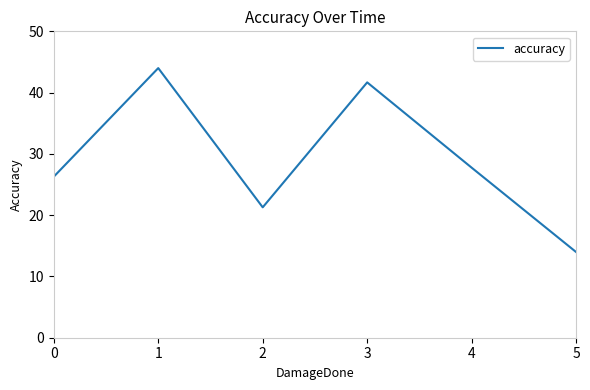

Where is the first local minimum?

2